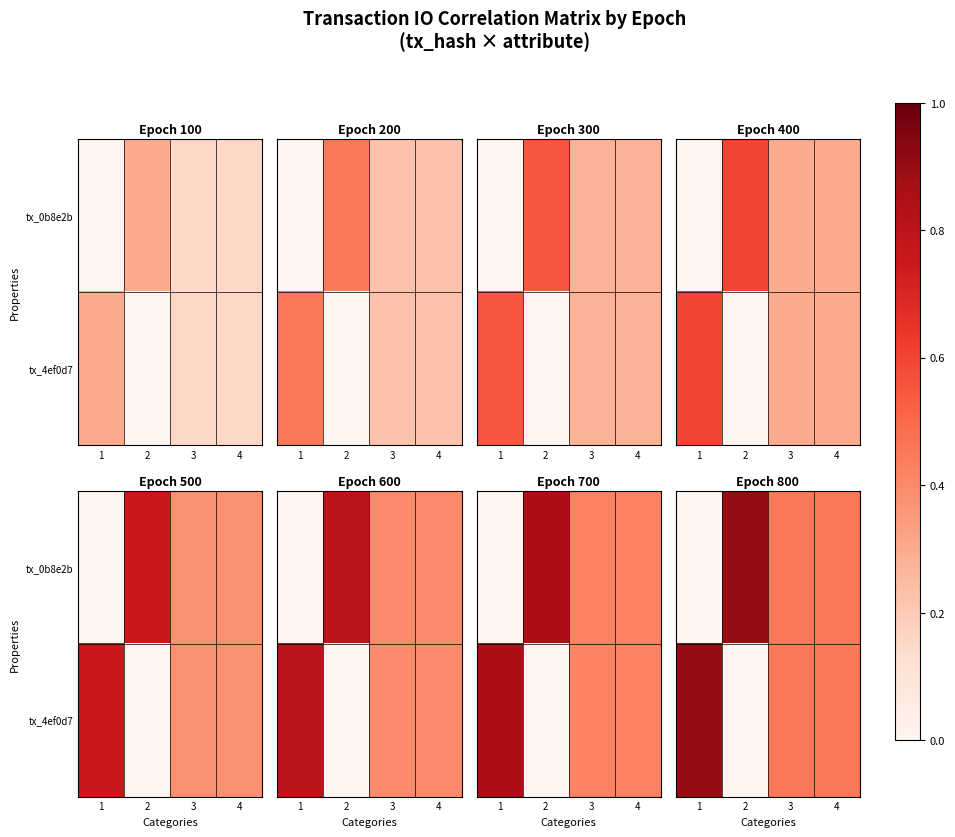

The value of tx_4ef0d7 at 4 is 0.2. True or false?

False